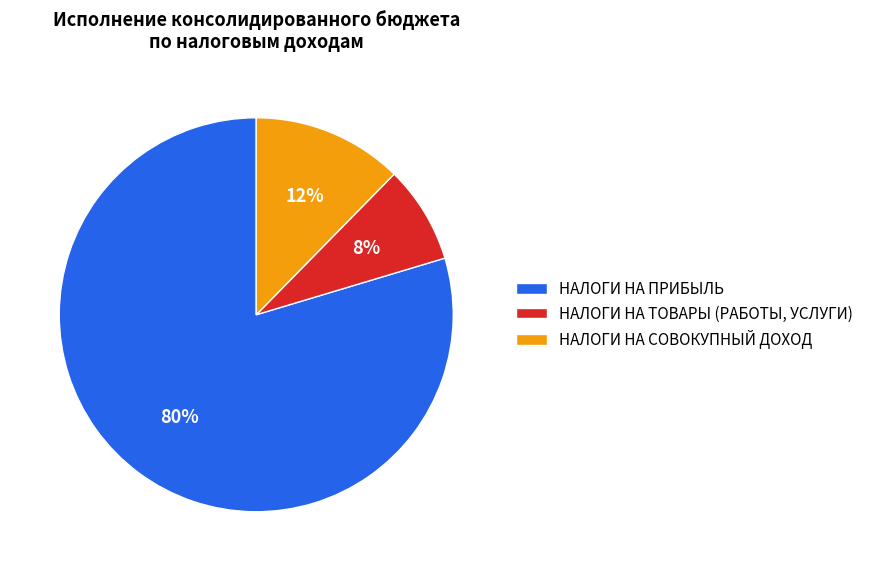

To the nearest percent, what percentage of the pie is НАЛОГИ НА ТОВАРЫ (РАБОТЫ, УСЛУГИ)?

8%